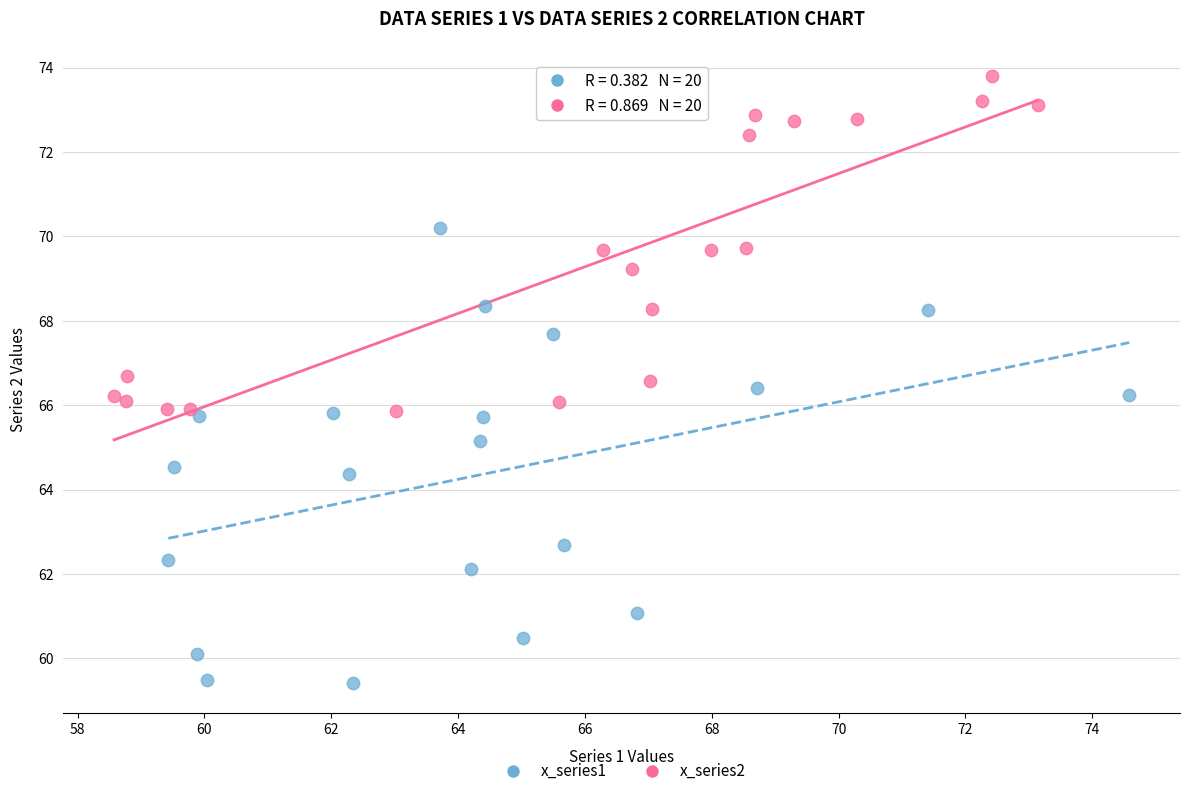

Which series has the widest spread of Y values?

x_series1